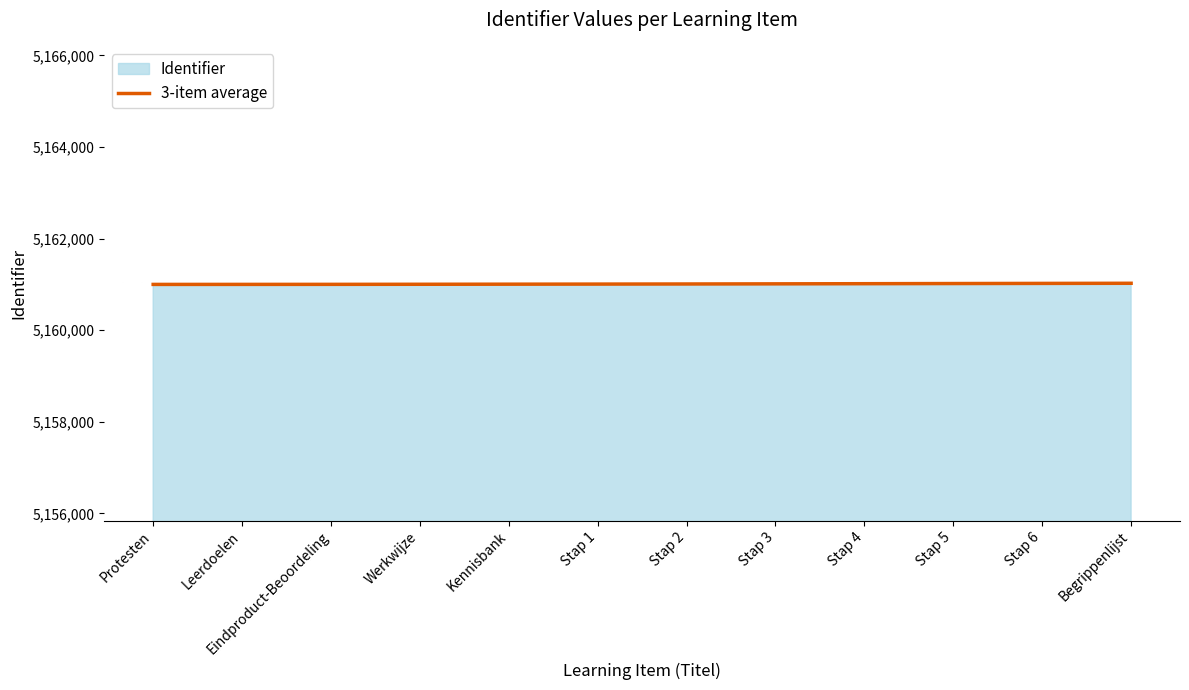

What is the smallest value displayed?

5161001.0